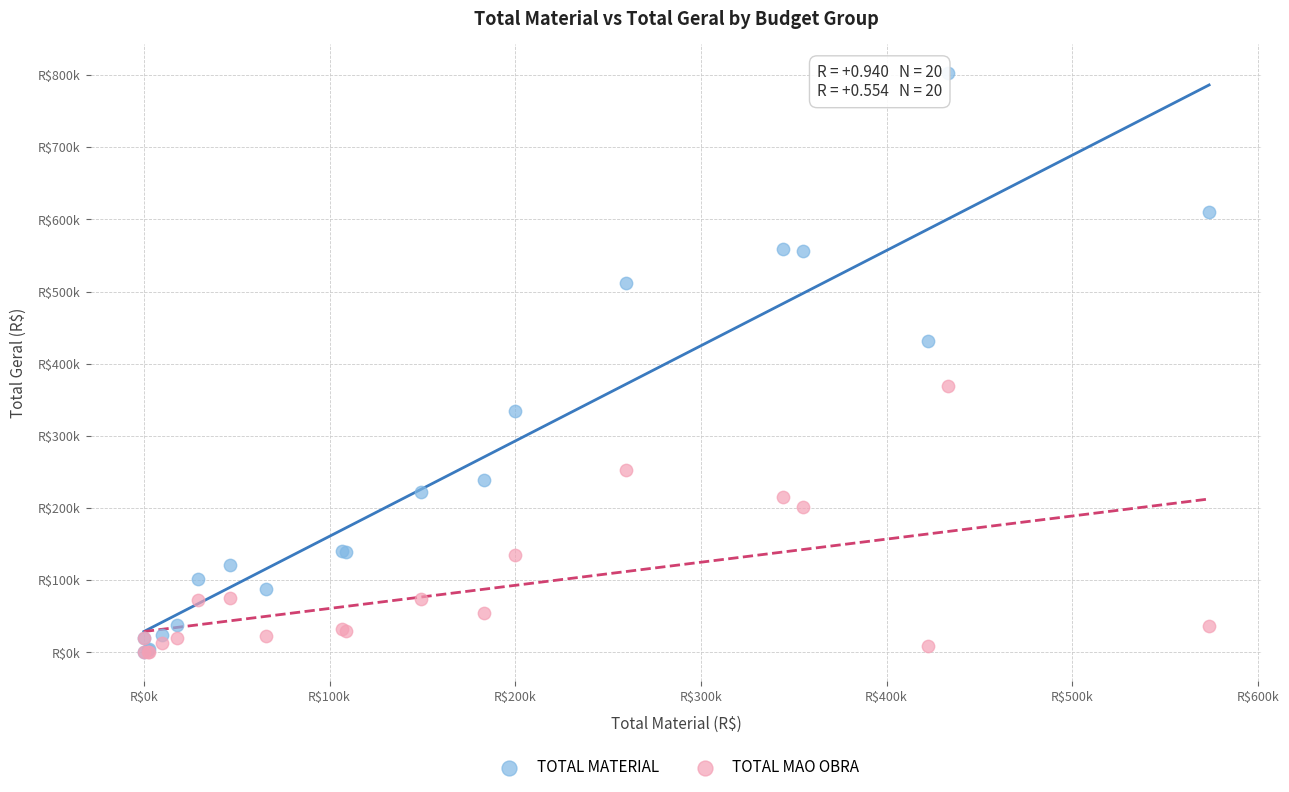

Which series has the largest Y range (max minus min)?

TOTAL MATERIAL